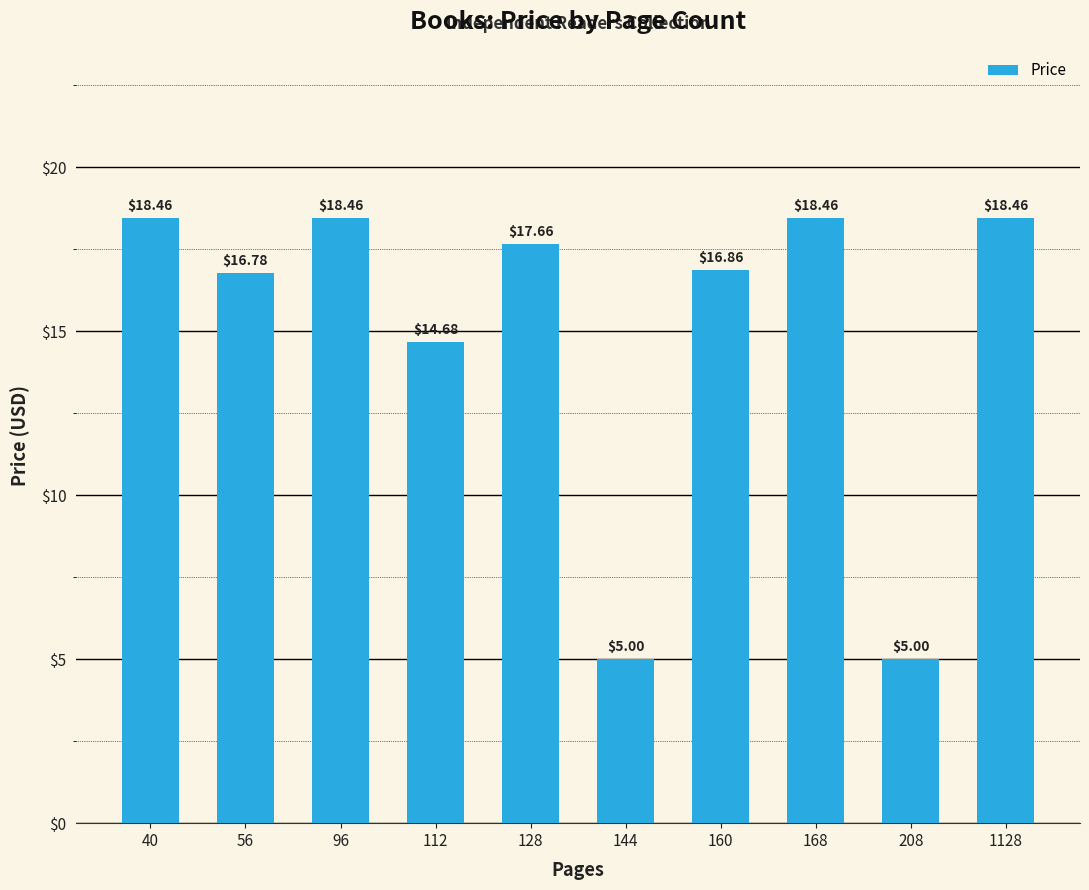

Are the bars grouped side by side (vs. stacked)?

No